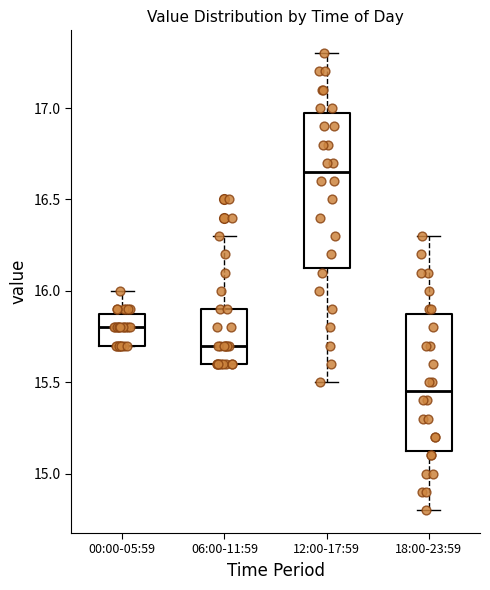

Reading left to right, read every box against the y-axis: the position of its median line, the range the box covers, and the ends of its whiskers. The values are not printed on the chart, so give them approximately, as read against the axis.

00:00-05:59: median 15.80, box 15.70 to 15.90, whiskers 15.70 to 16.00
06:00-11:59: median 15.70, box 15.60 to 15.90, whiskers 15.60 to 16.30
12:00-17:59: median 16.65, box 16.15 to 17.00, whiskers 15.50 to 17.30
18:00-23:59: median 15.45, box 15.15 to 15.90, whiskers 14.80 to 16.30